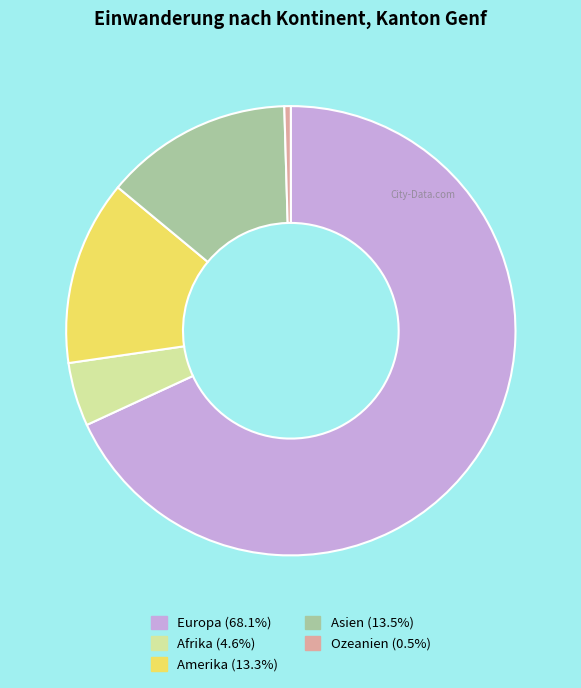

Count the number of slices in the pie.

5